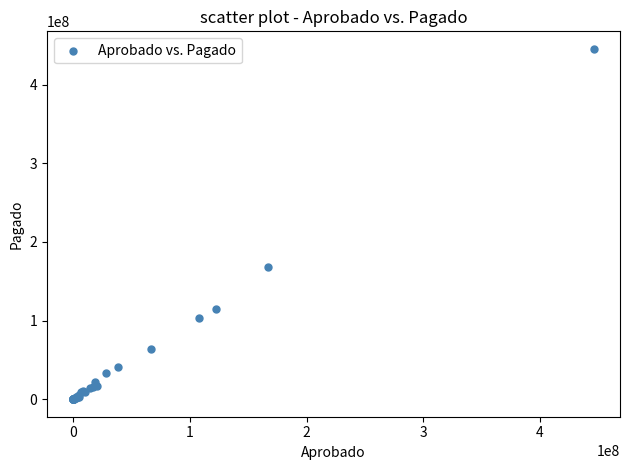

What Y value in the scatter plot is closest to 222808128?

167736759.2